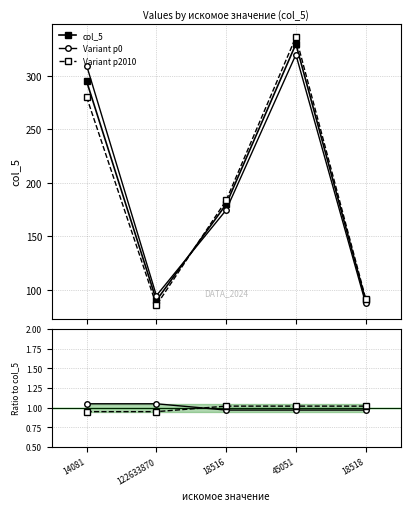

Rank the series by their maximum value, from highest to lowest.

Variant p2010, col_5, Variant p0, Ratio p0, Ratio p2010